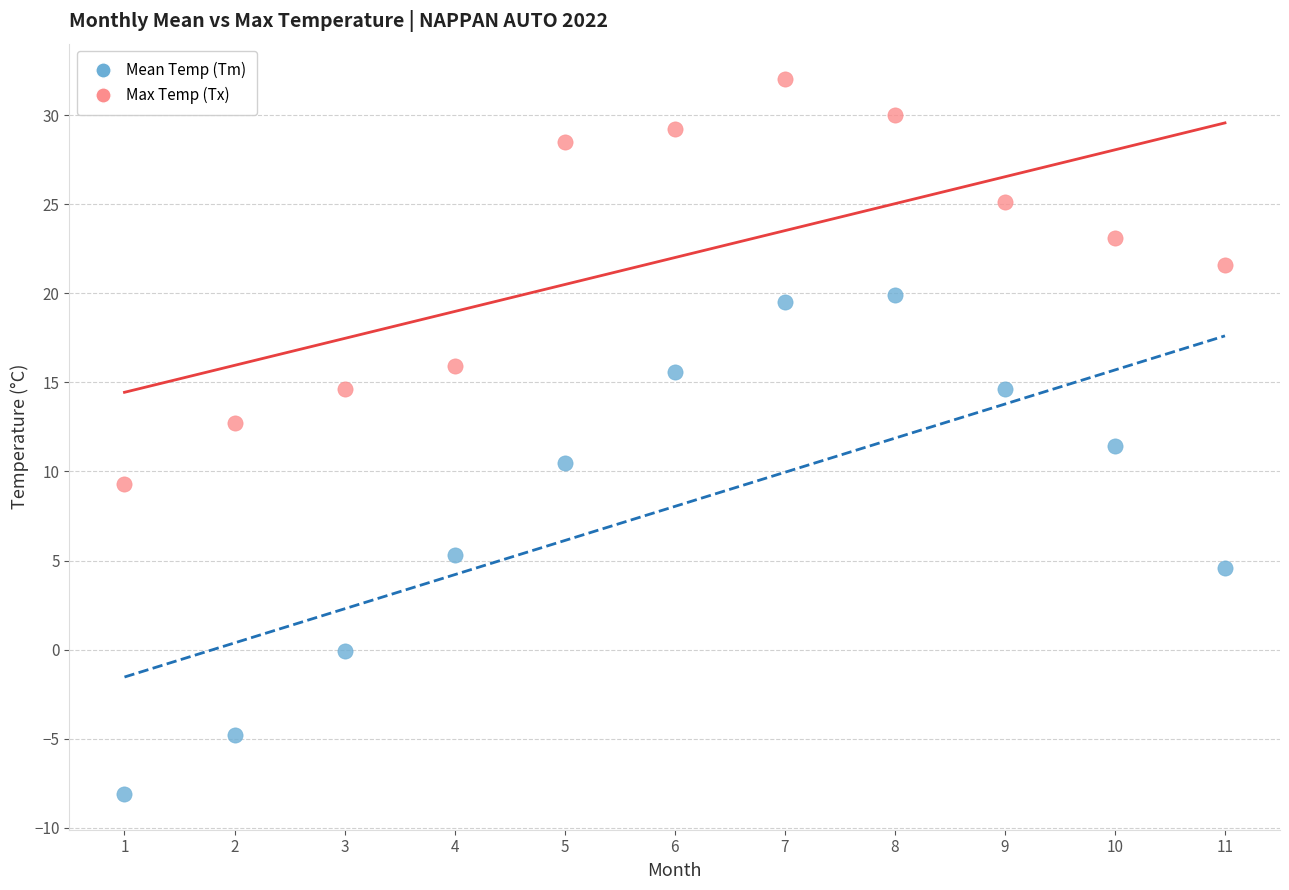

Across all data points, what is the range of Y values (max minus min)?

40.1